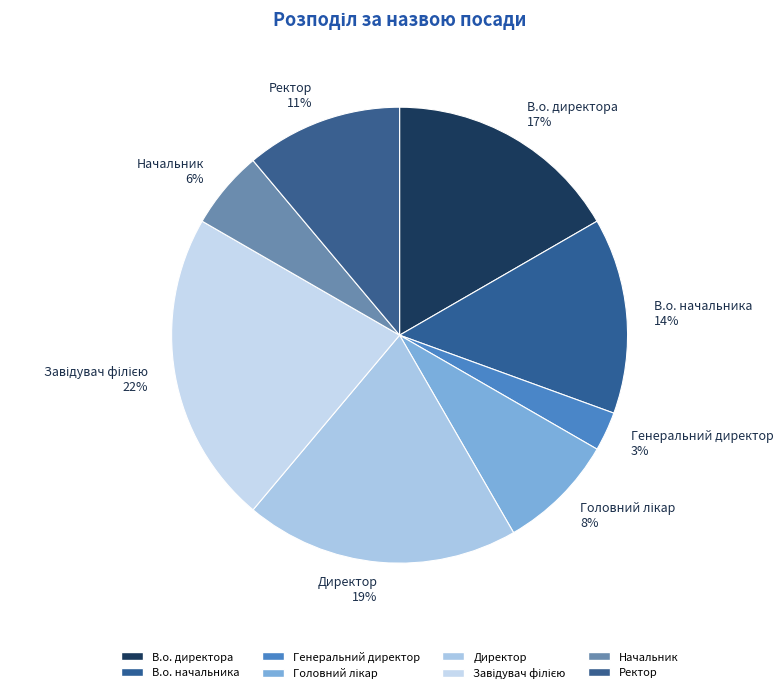

Which has a higher value, В.о. директора 17% or Генеральний директор 3%?

В.о. директора 17%